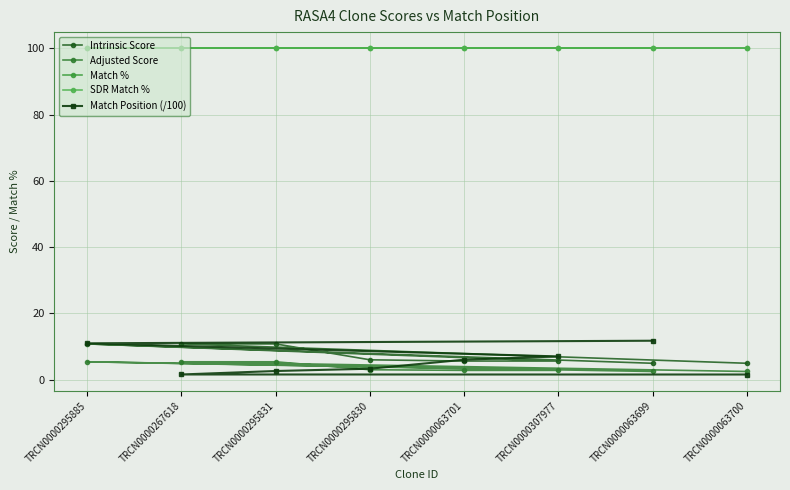

At which label is Match Position (/100) closest to 6?

TRCN0000063701